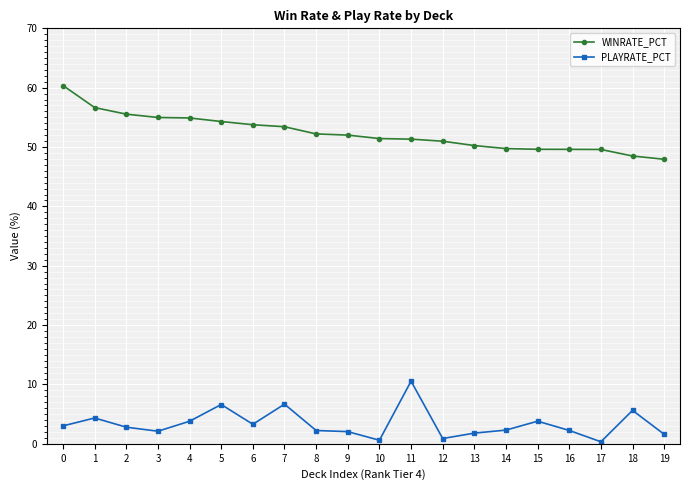

Which series has the largest range (max minus min)?

WINRATE_PCT